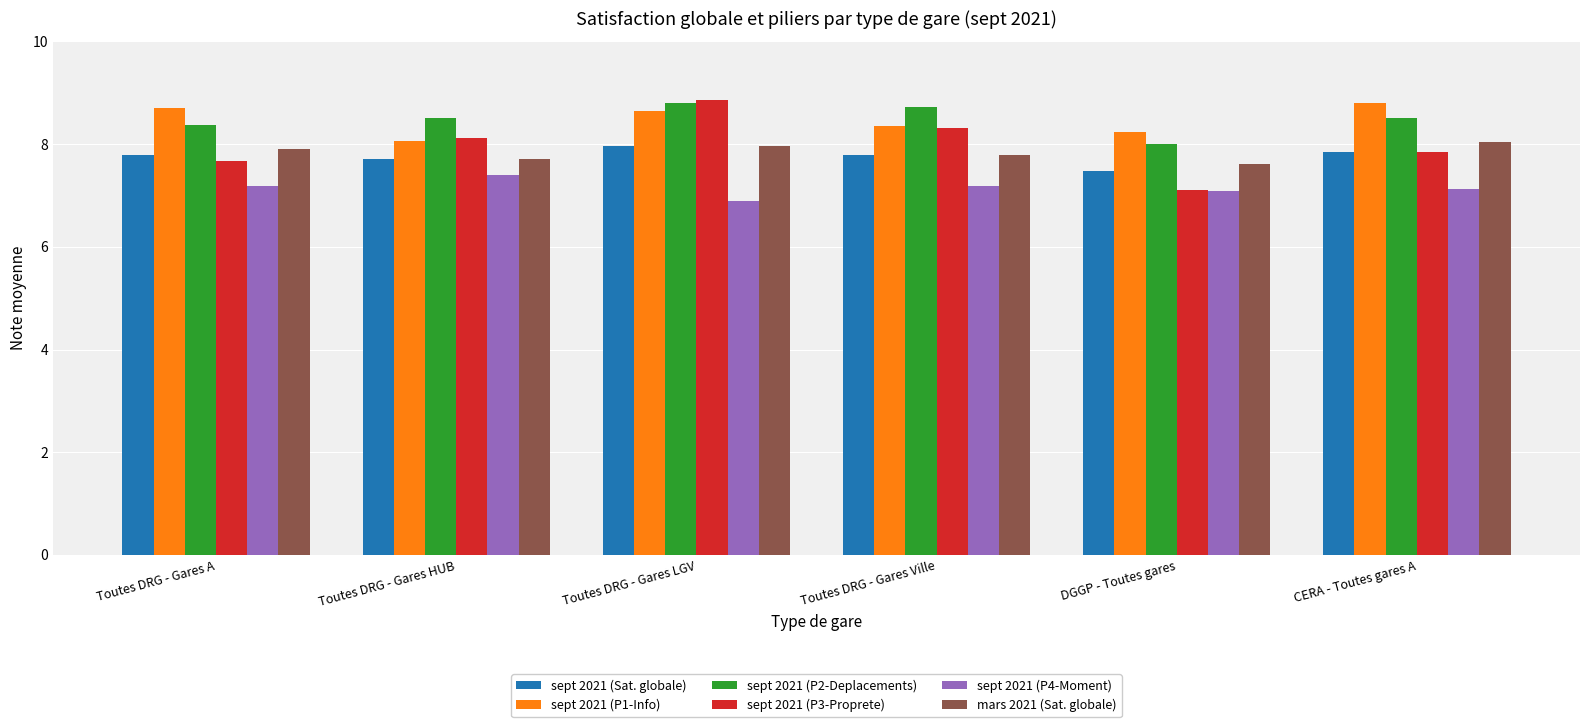

What position from the left is Toutes DRG - Gares A?

1